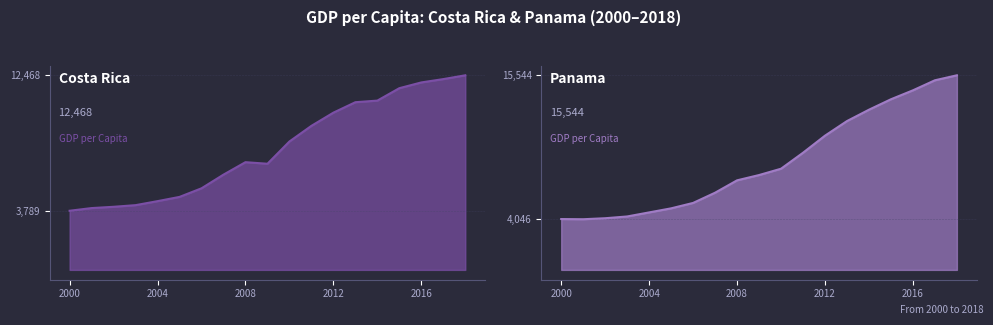

Is the value of Costa Rica line at 7 greater than the value of Panama line at 6?

Yes